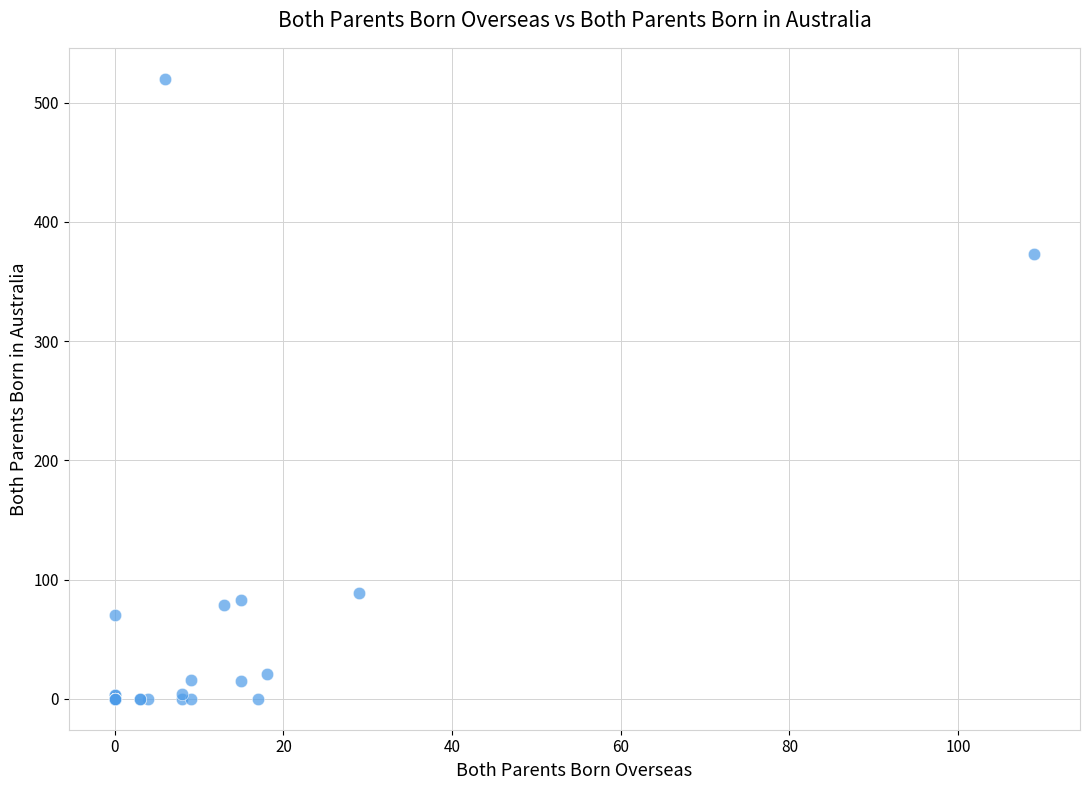

What Y value in the scatter plot is closest to 260?

373